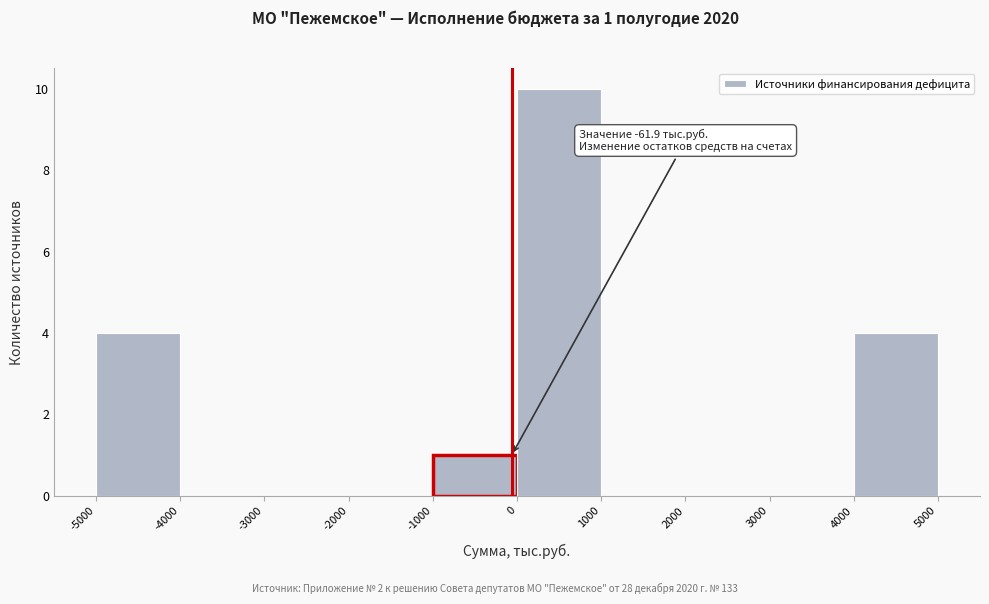

Which range on the x-axis has the tallest bar?

0 to 1000